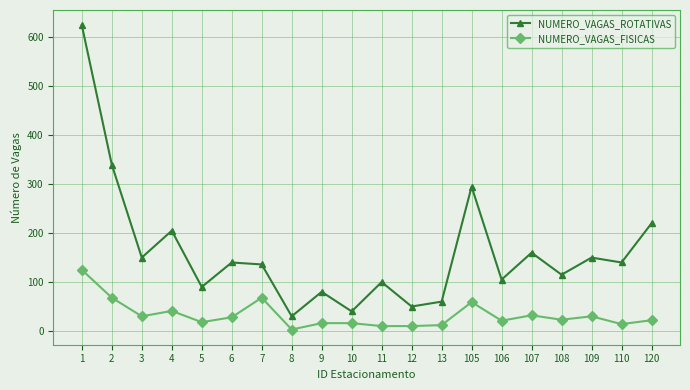

The value of NUMERO_VAGAS_ROTATIVAS at 105 is 295. True or false?

True